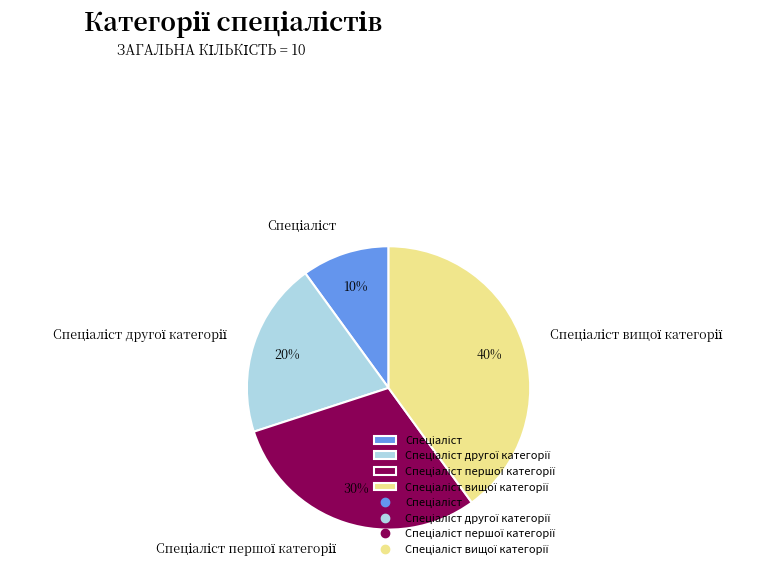

To the nearest percent, what is the difference between the largest and smallest slice percentages?

30%